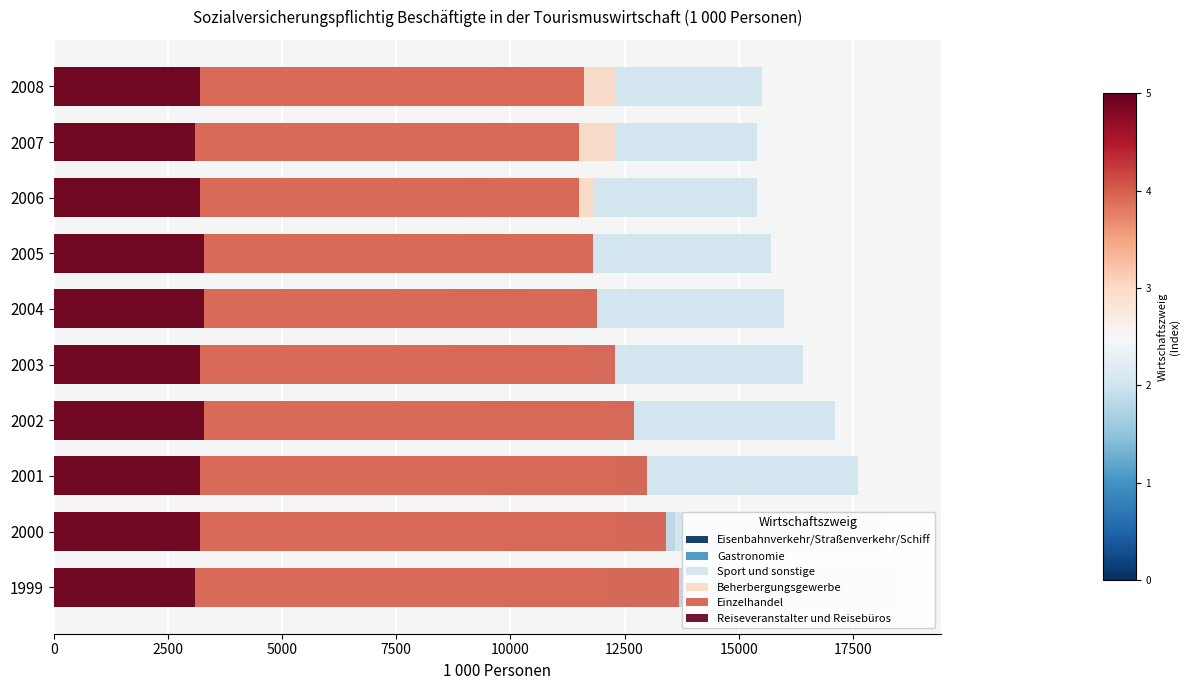

Which series has the largest range (max minus min)?

Eisenbahnverkehr/Straßenverkehr/Schiff